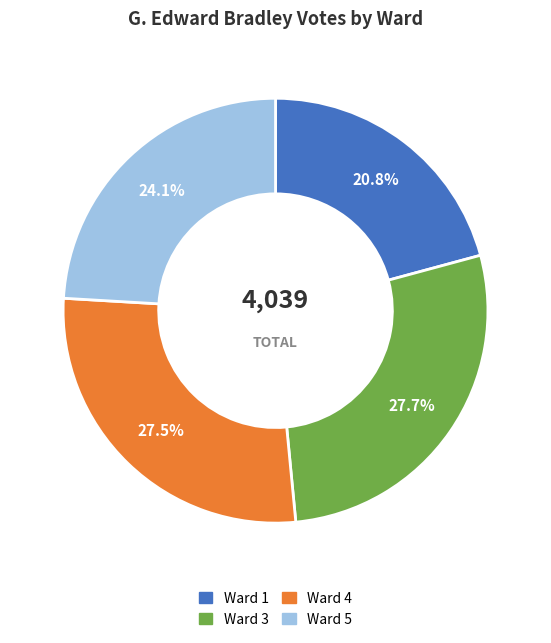

Do Ward 3 and Ward 4 together represent more than half of the pie?

Yes